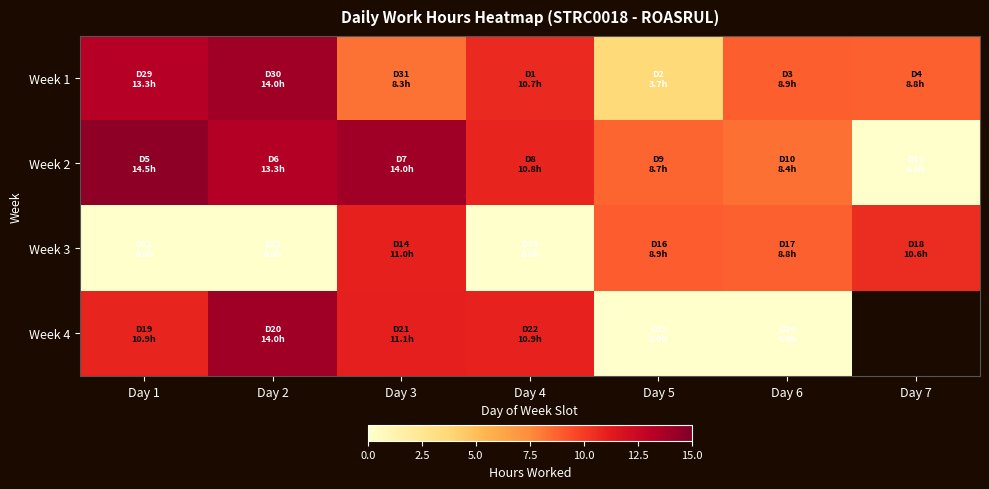

What is the sum of all Week 1 values?

67.6